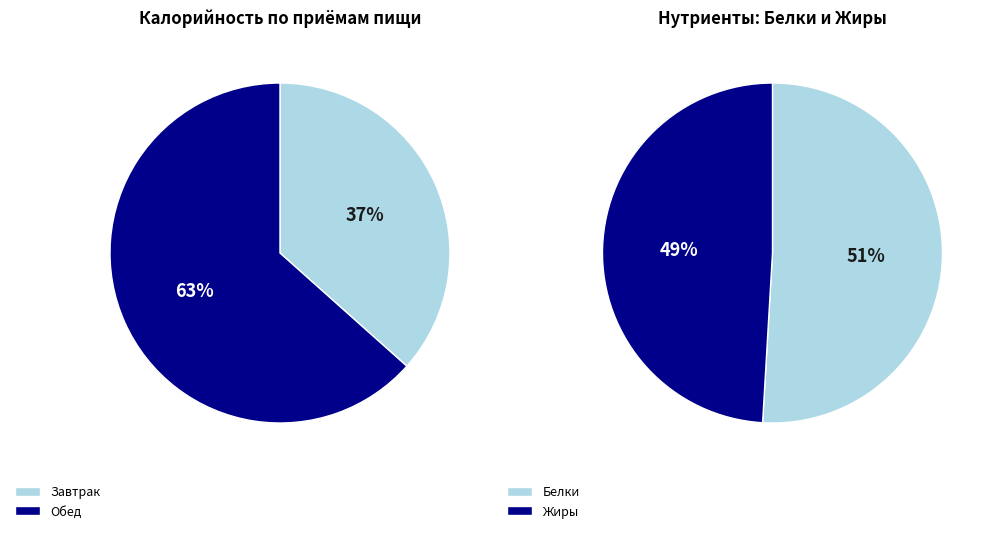

What is the largest slice in the pie chart?

Обед